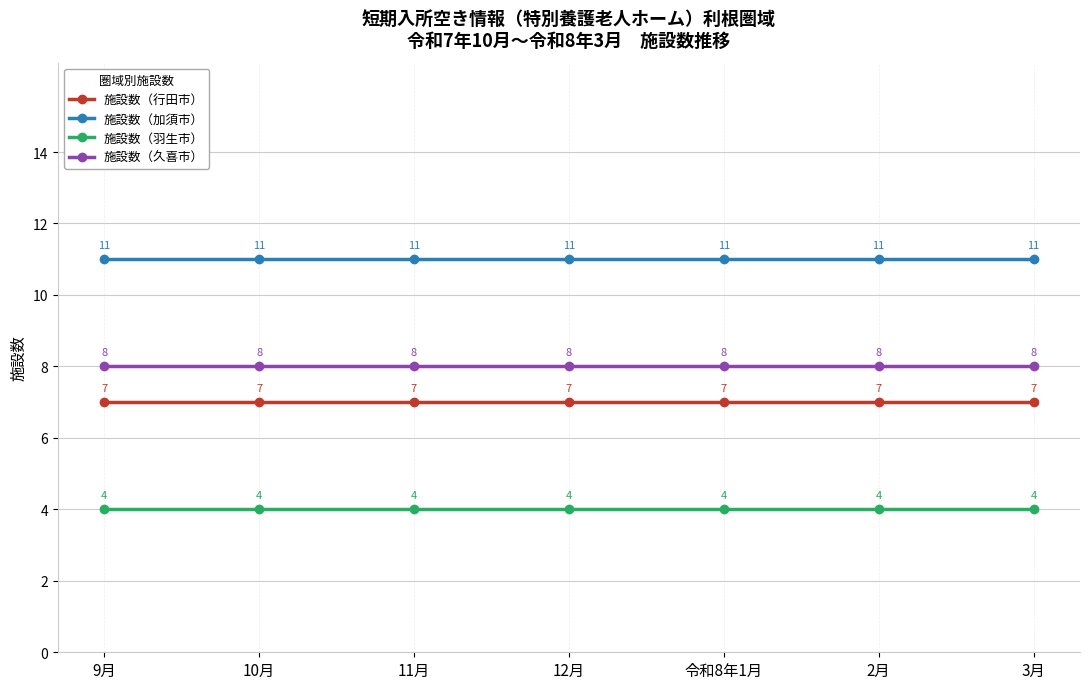

The value of 施設数（行田市） at 3月 is 11. True or false?

False